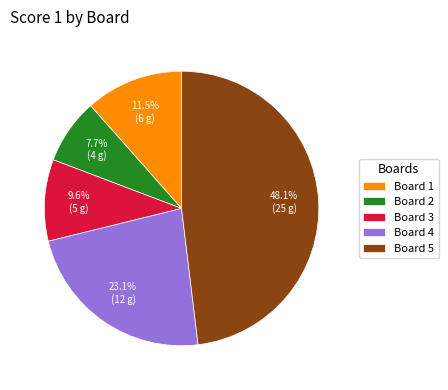

Combined, what portion of the pie is Board 4 and Board 5?

71.2%